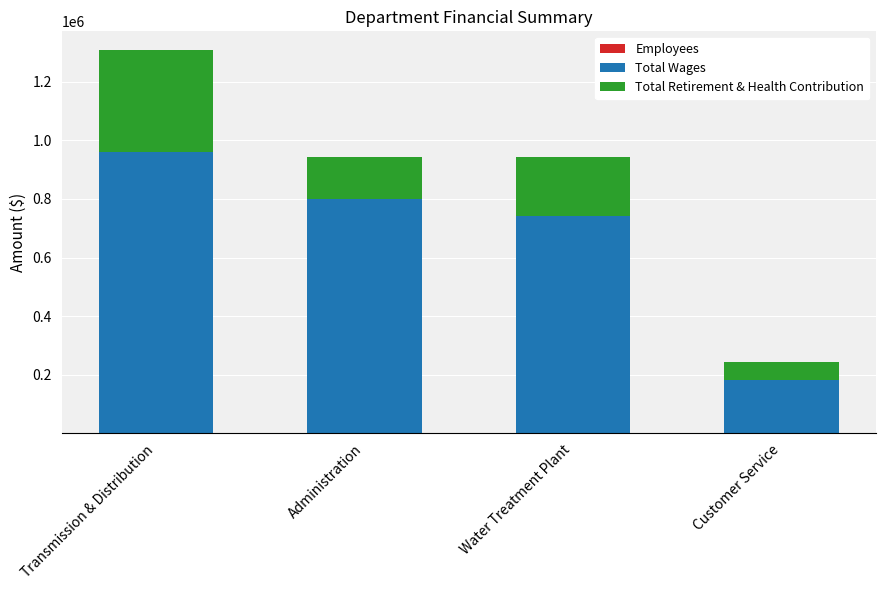

At which category is the sum across all series the highest?

Transmission & Distribution